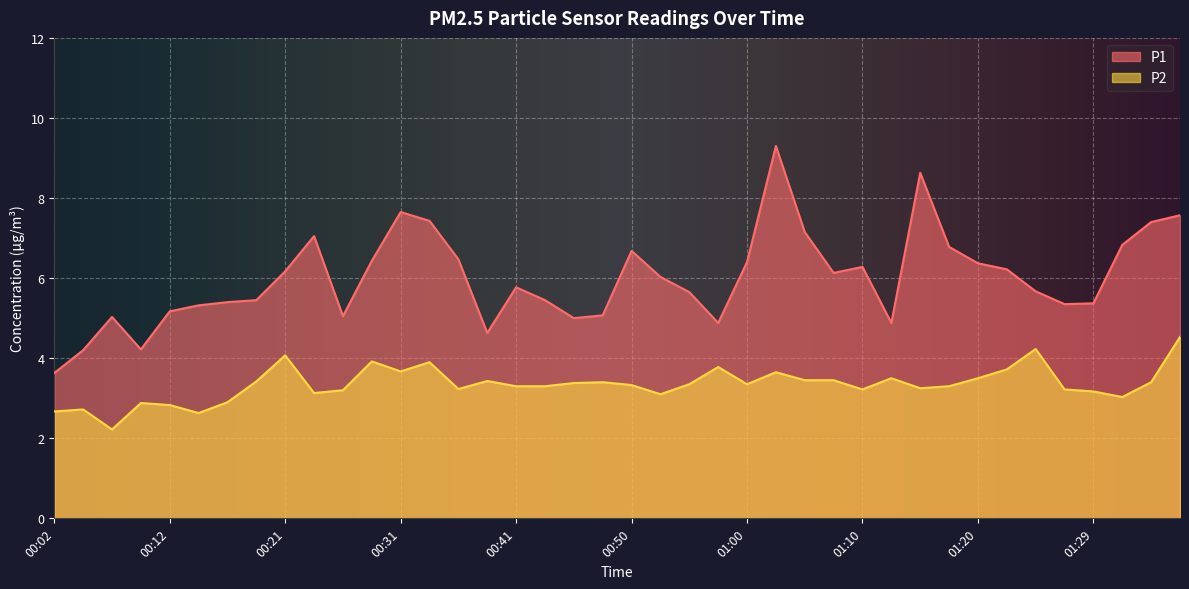

What position from the right is 01:03?

15